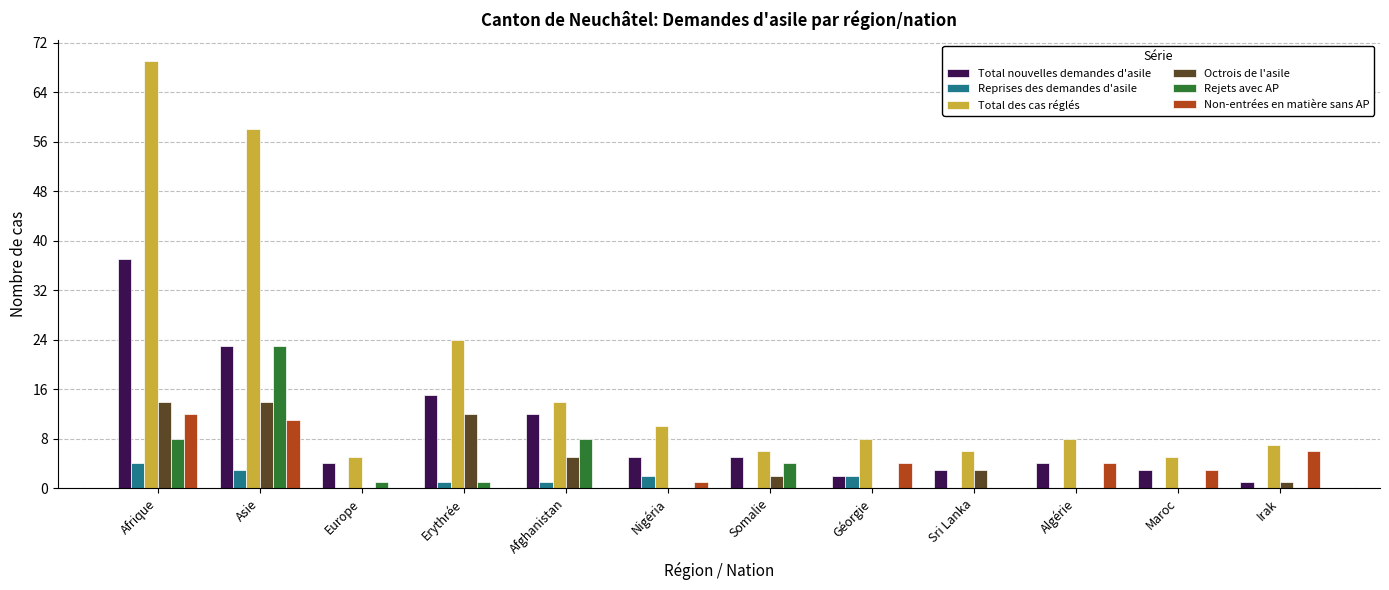

True or false: Reprises des demandes d'asile has a value of 1 at Erythrée.

True